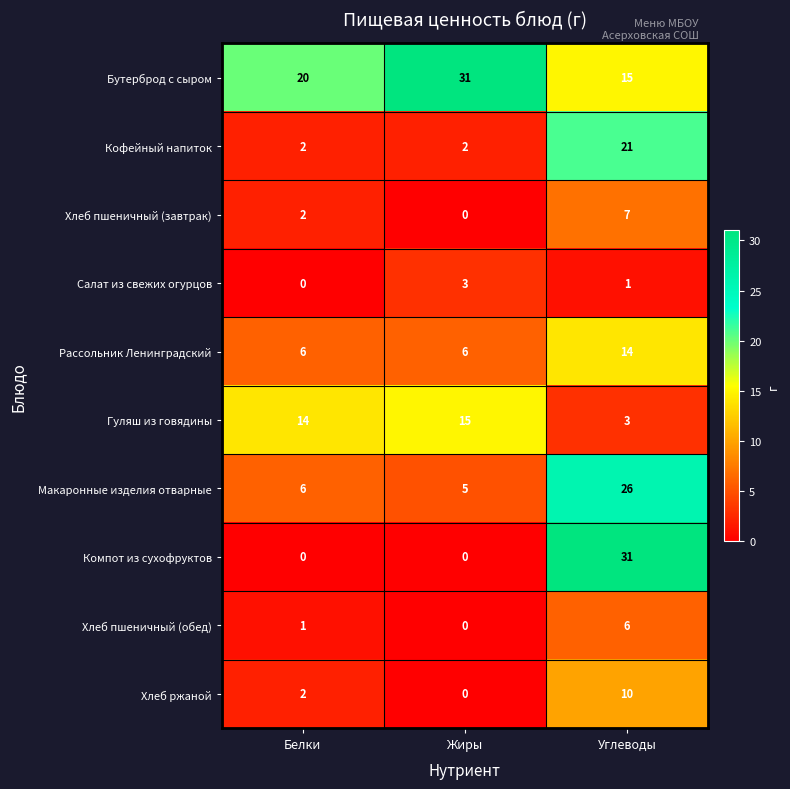

How many positive values does the Хлеб пшеничный (обед) series have?

2